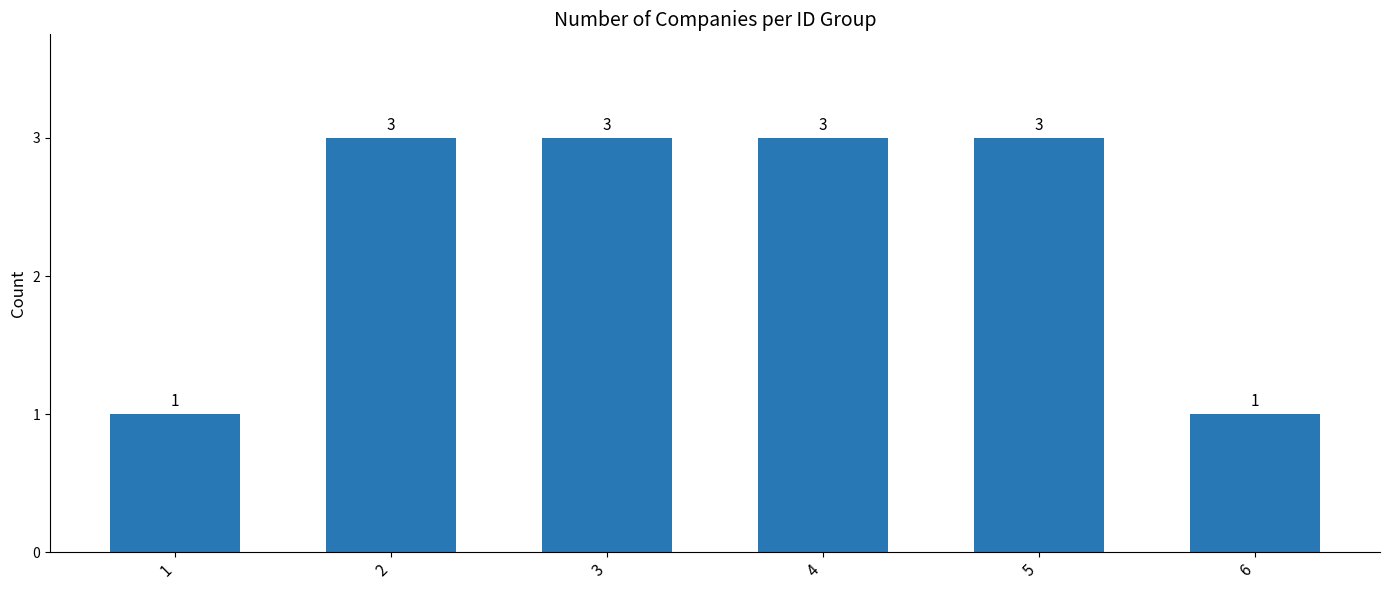

Reading left to right, transcribe all the data shown in this chart.

1	3	3	3	3	1